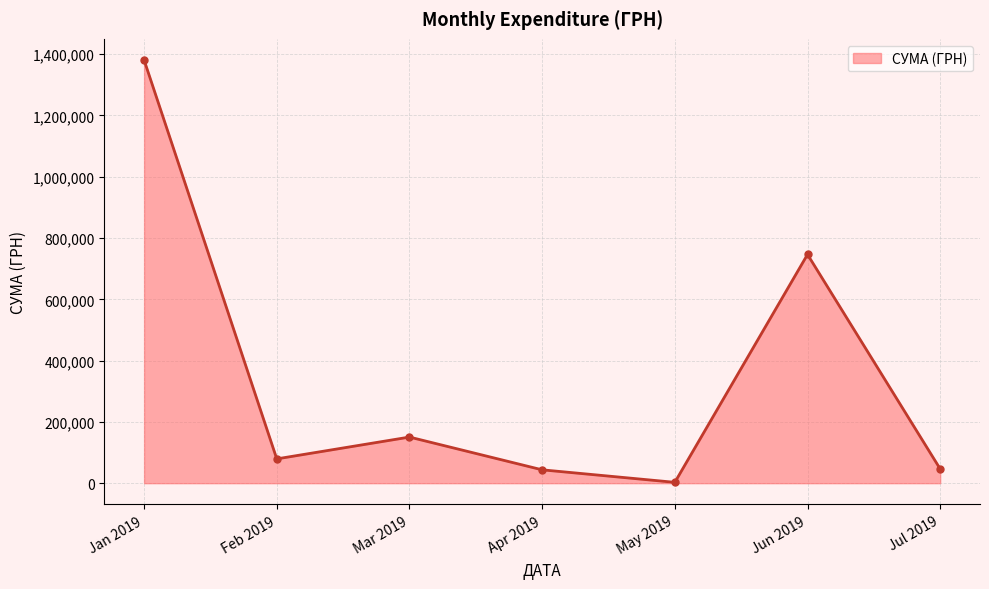

Which has a higher value, May 2019 or Jan 2019?

Jan 2019